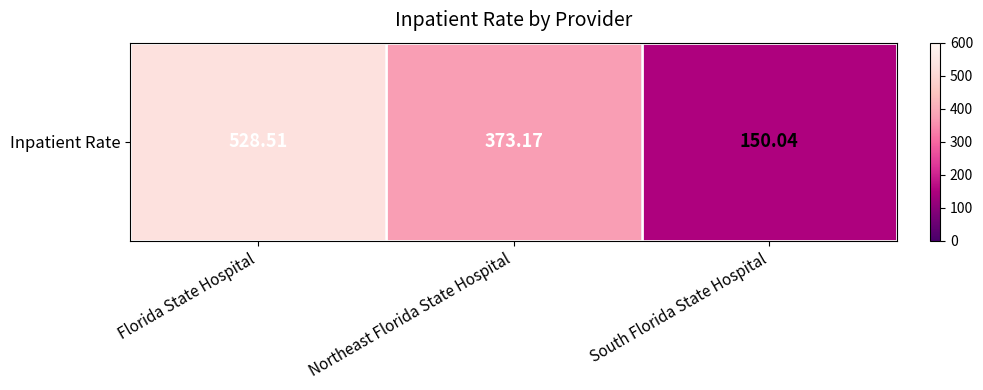

Reading left to right, extract all data points from this chart.

528.5	373.2	150.0